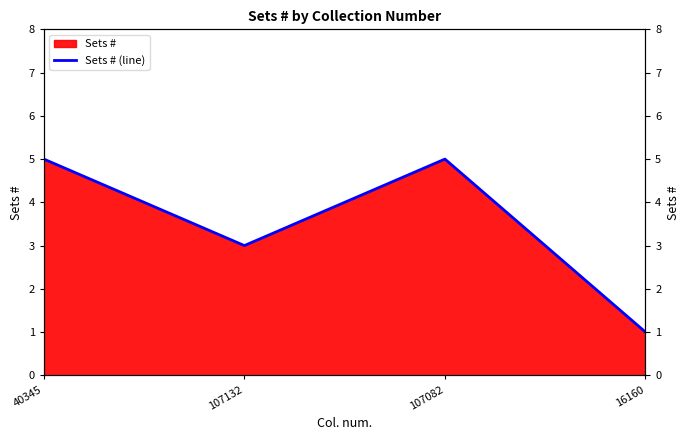

Reading right to left, what are all the values shown in this chart?

16160=1	107082=5	107132=3	40345=5